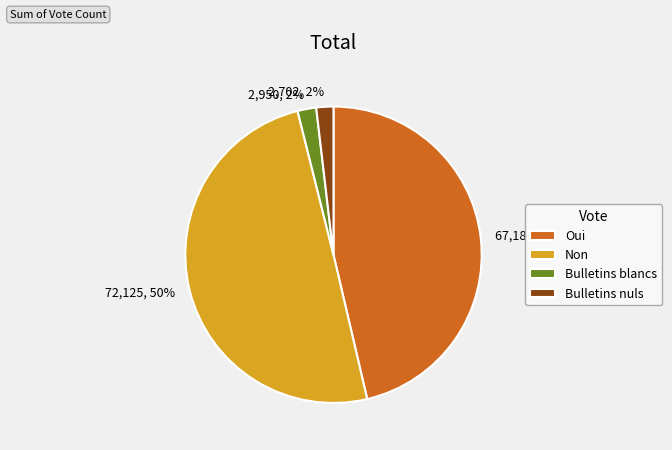

Which has a higher value, Oui or Non?

Non